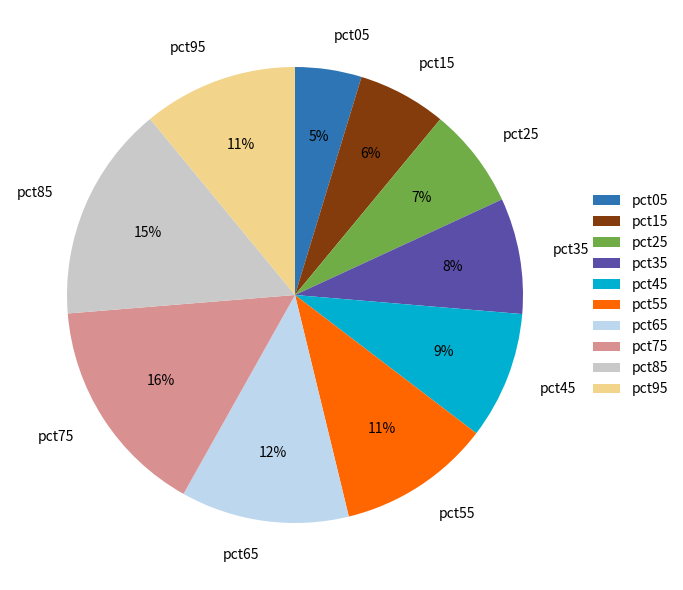

Is pct75 the majority of the pie?

No